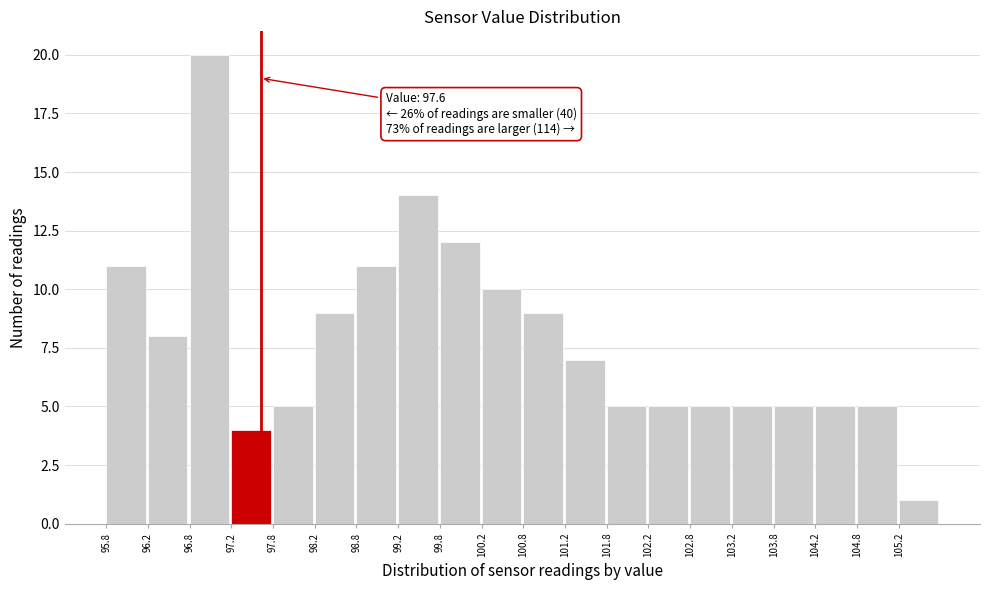

Over which range of the x-axis is the bar tallest?

96.75 to 97.25